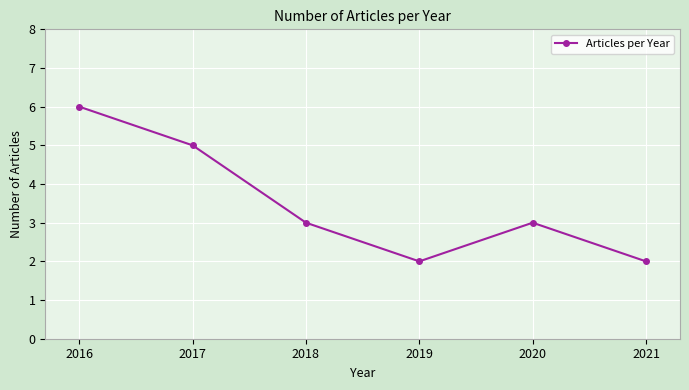

The chart shows a value of 2 at 2019. True or false?

True